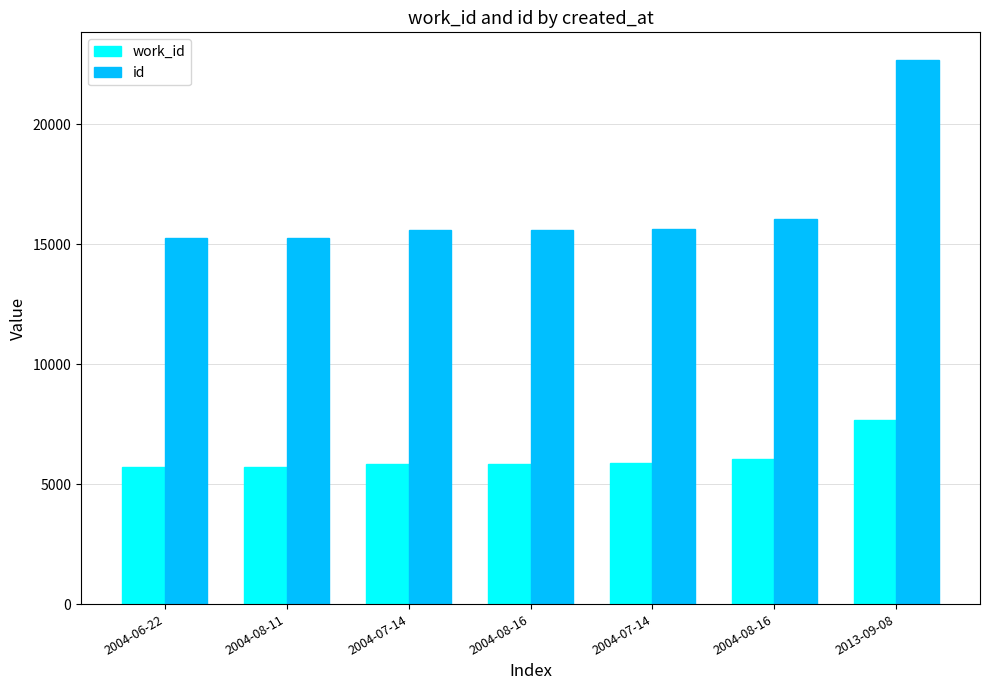

At which label does work_id first exceed 5854?

2004-07-14